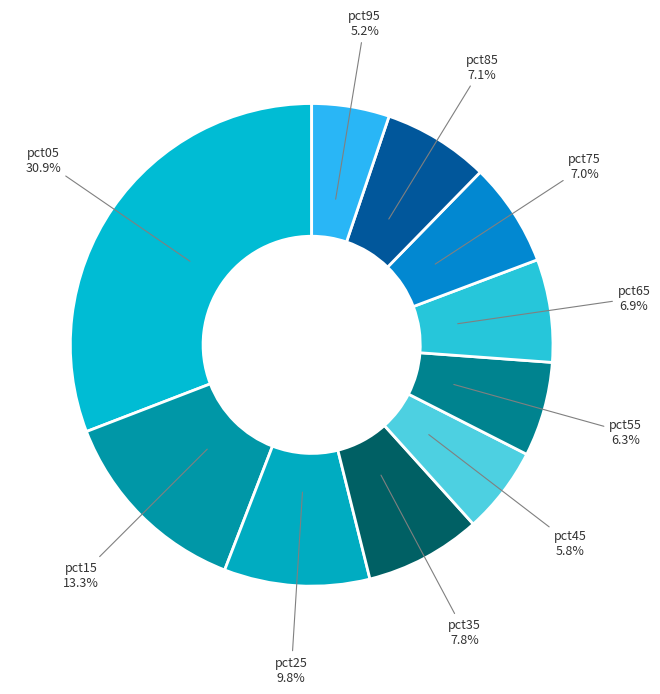

What is the smallest slice in the pie chart?

pct95